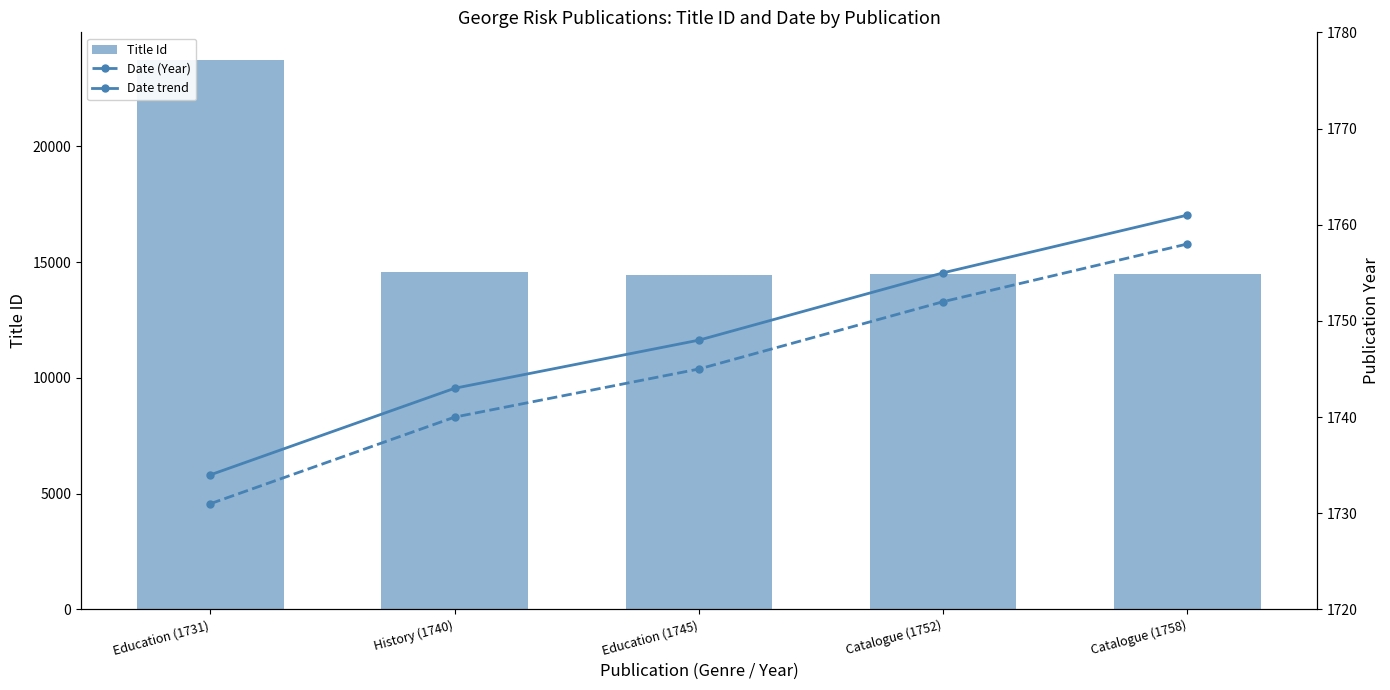

Is it true that Title Id equals 14482 at Catalogue (1758)?

True